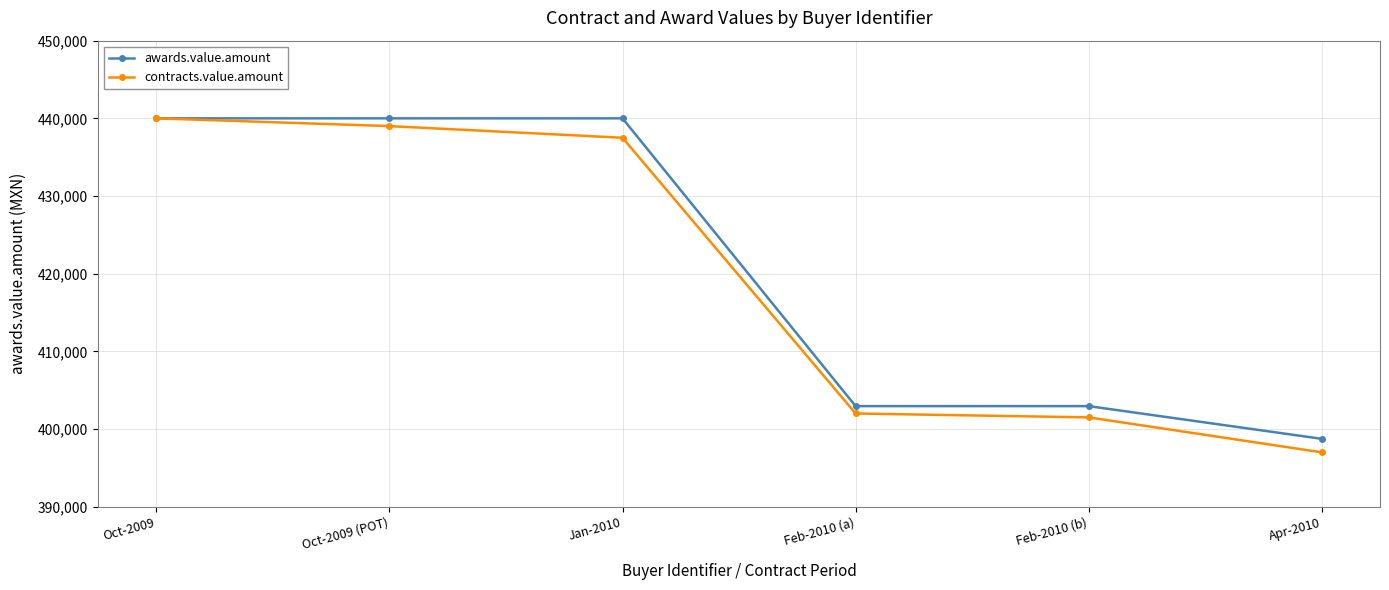

Where does the contracts.value.amount series first go above 437500?

Oct-2009